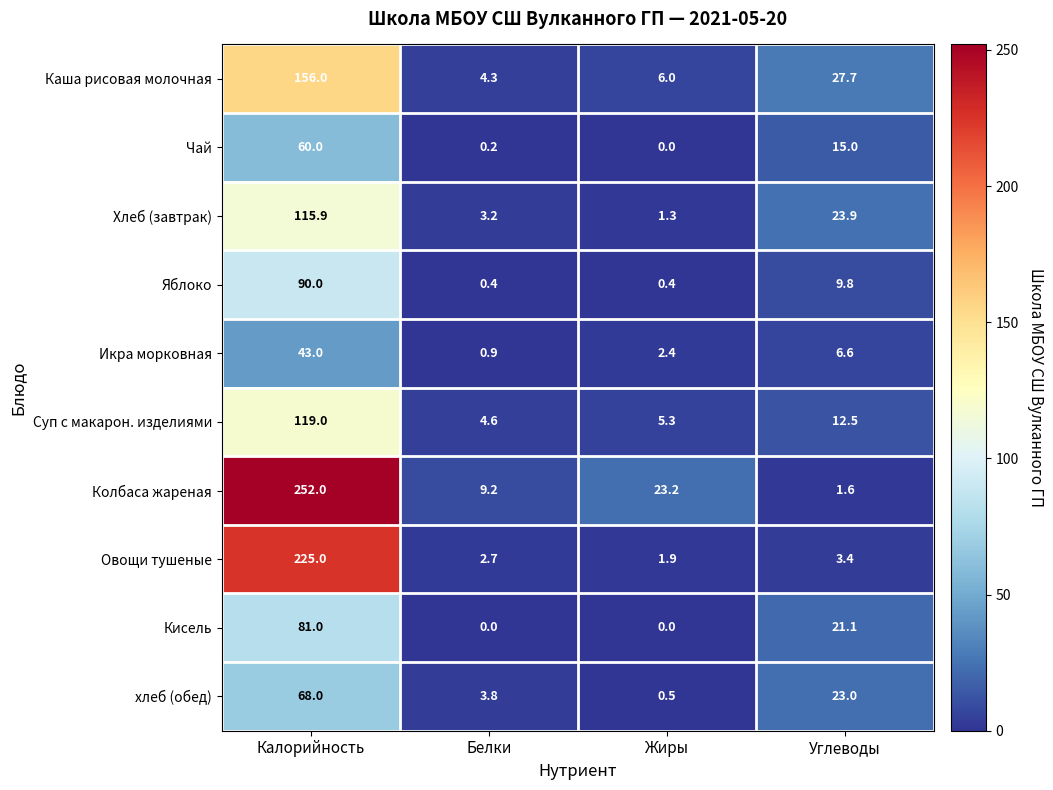

How many series are shown in this chart?

10